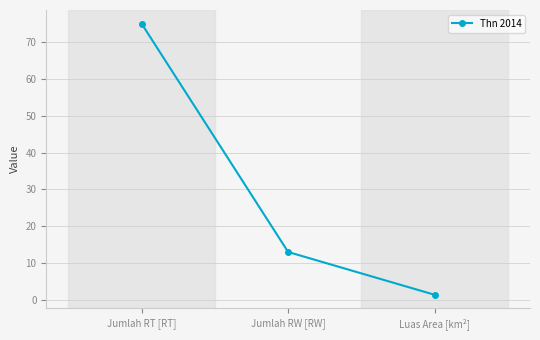

What is the label of the 3rd point from the right?

Jumlah RT [RT]